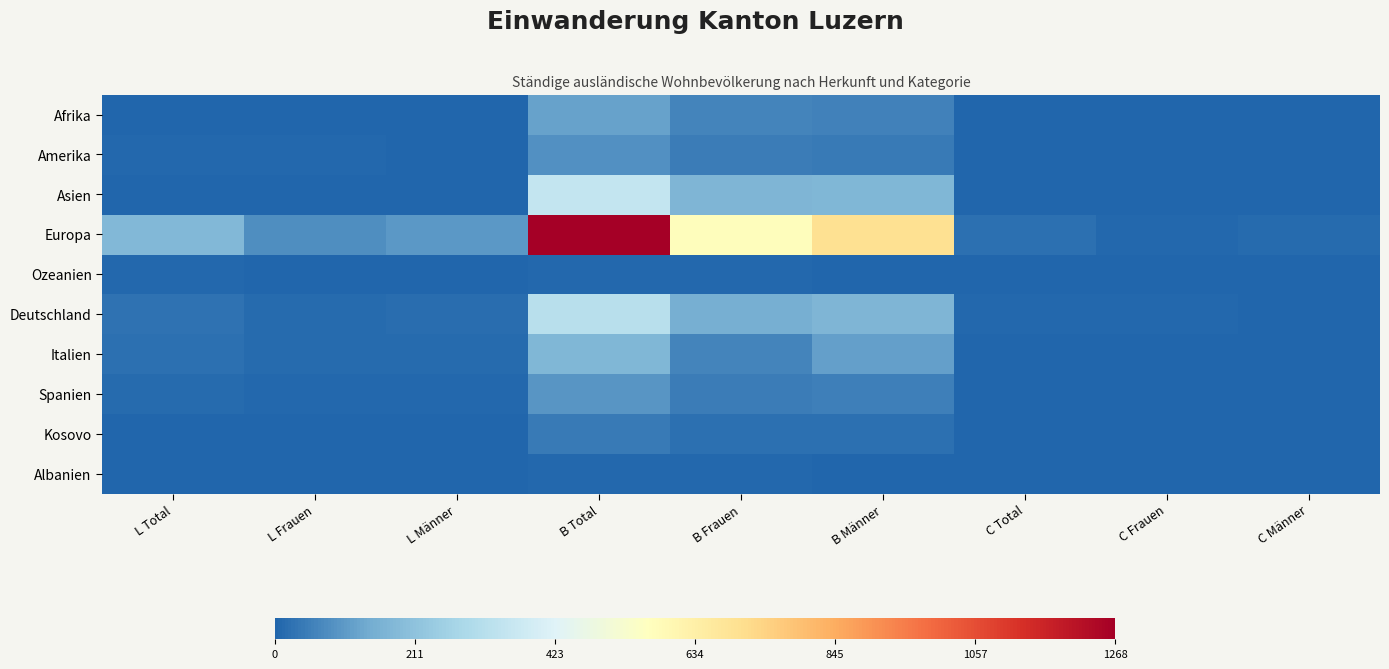

What is the total value across all series at L Frauen?

120